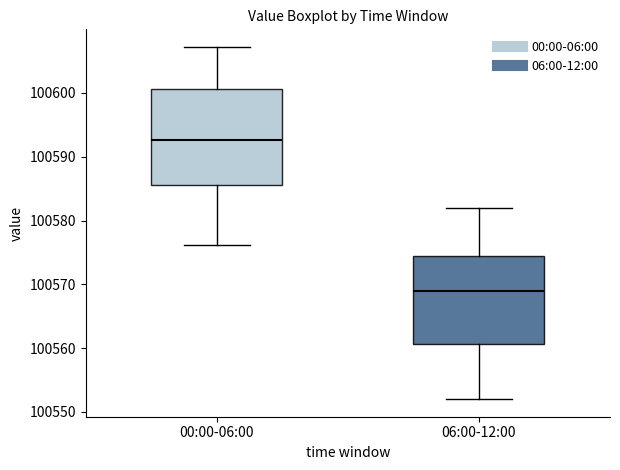

Which box's median line is the highest?

00:00-06:00